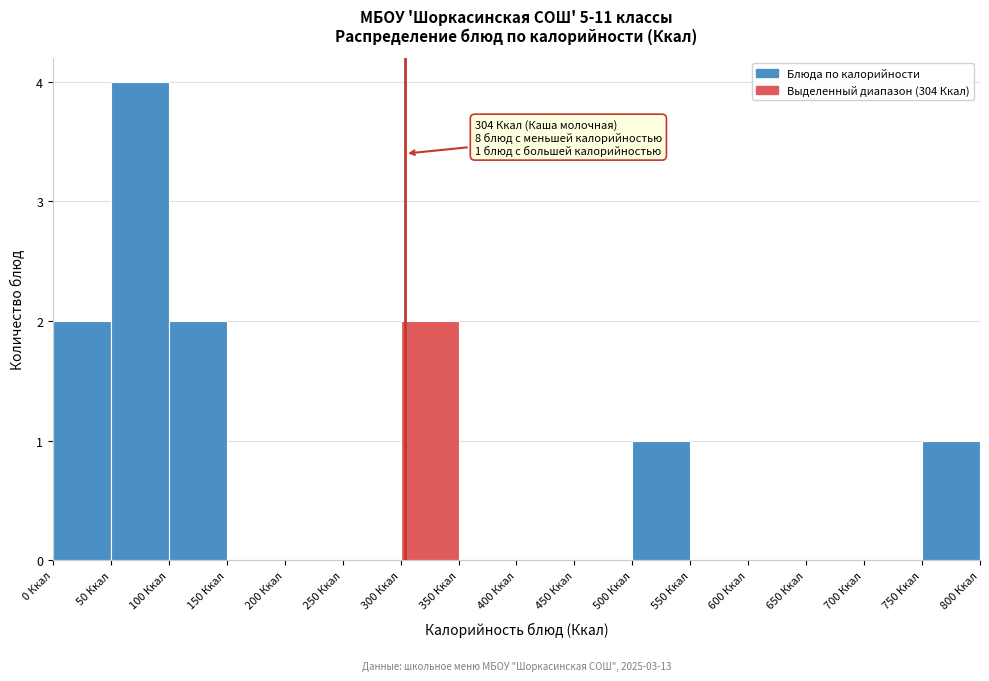

Over which range of the x-axis is the bar tallest?

50 to 100